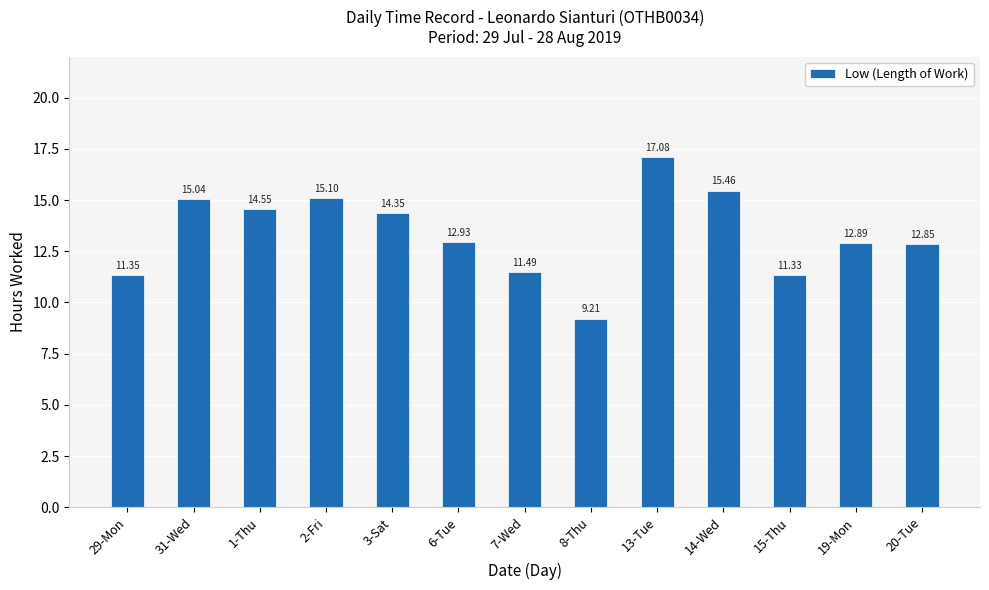

Count the number of categories in the chart.

13